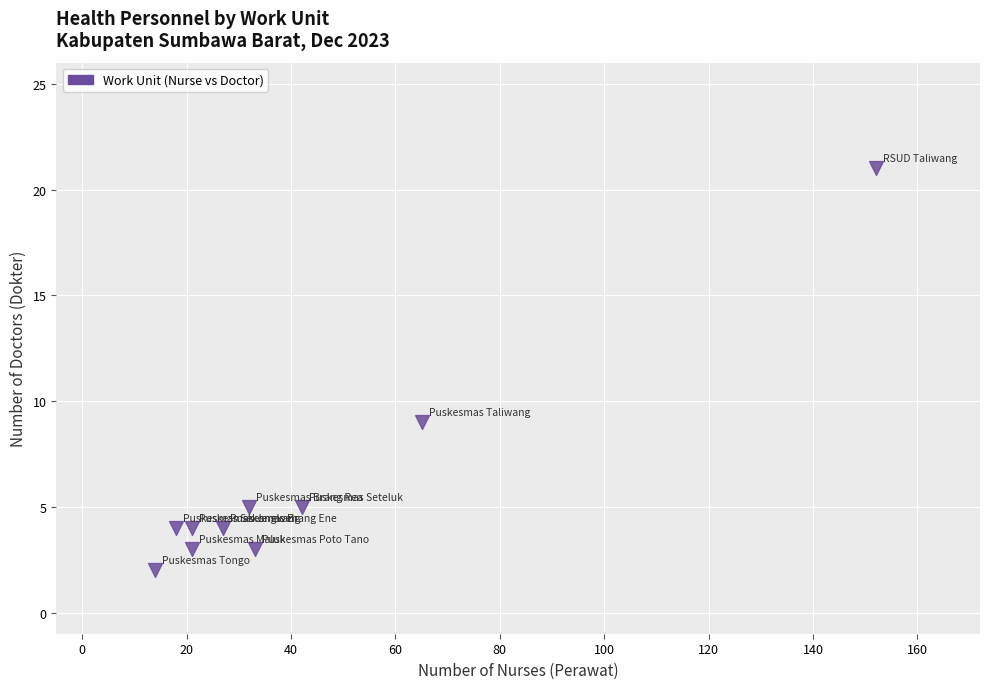

What Y value in the scatter plot is closest to 11?

9